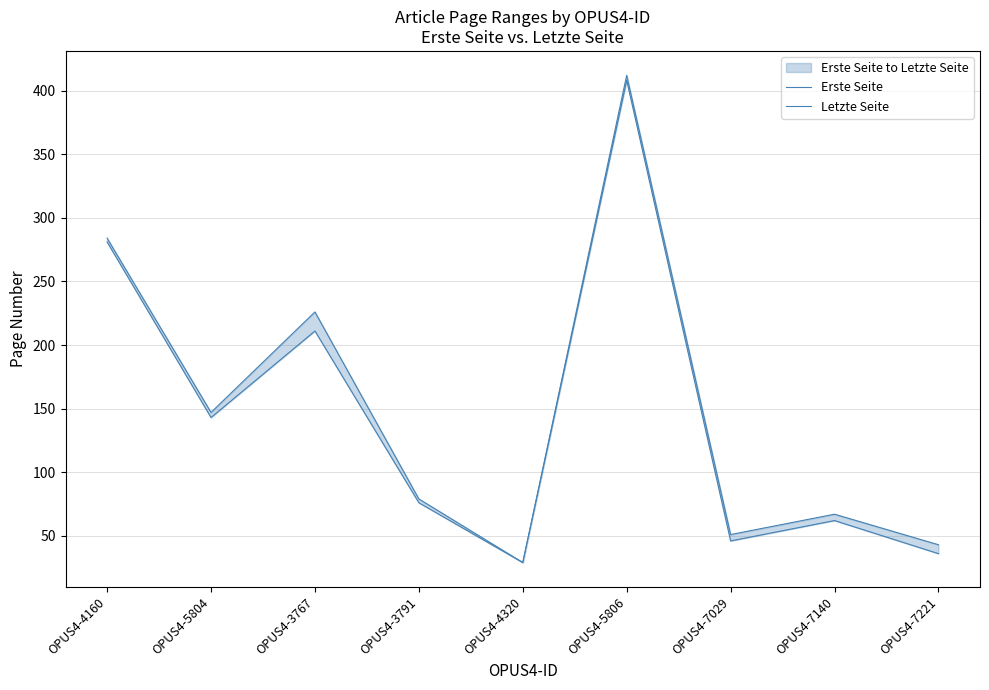

What is the difference between the Erste Seite values at OPUS4-3791 and OPUS4-7029?

30